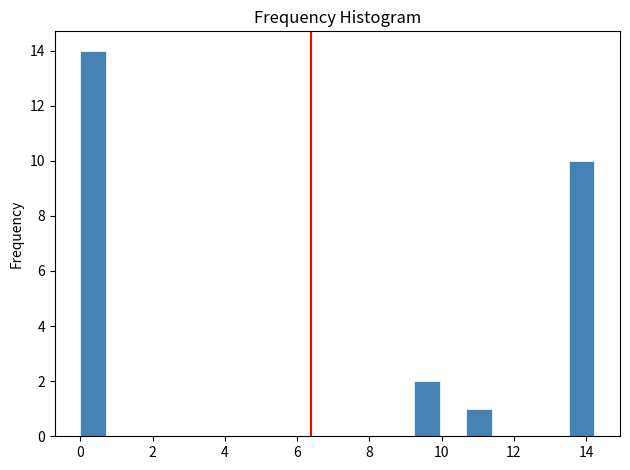

Read against the x-axis, roughly where is the centre of the tallest bar?

0.4